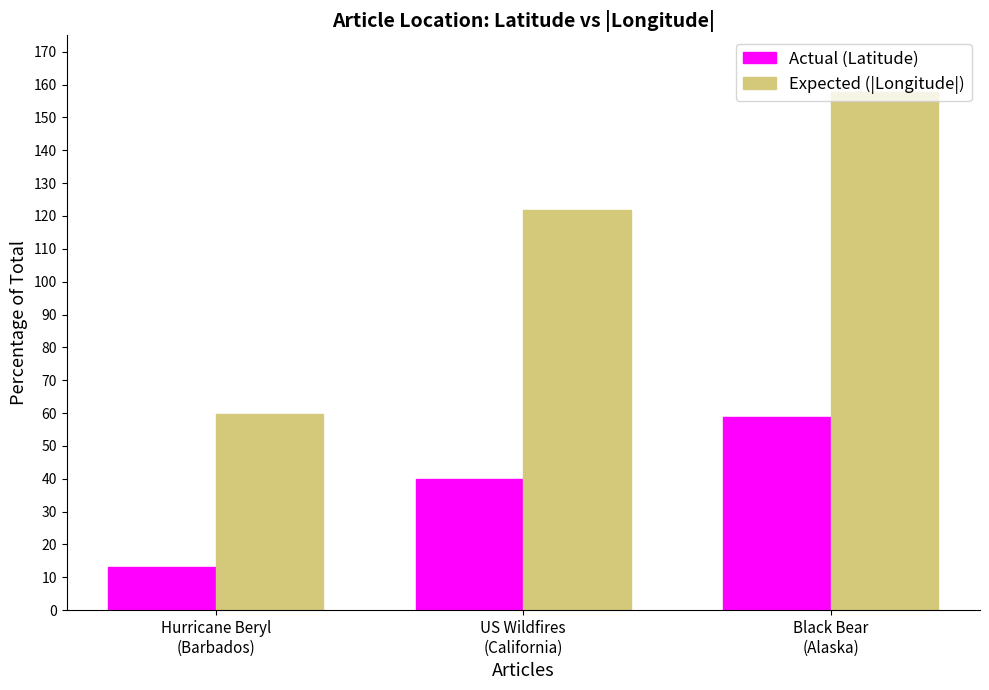

What position from the left is US Wildfires
(California)?

2